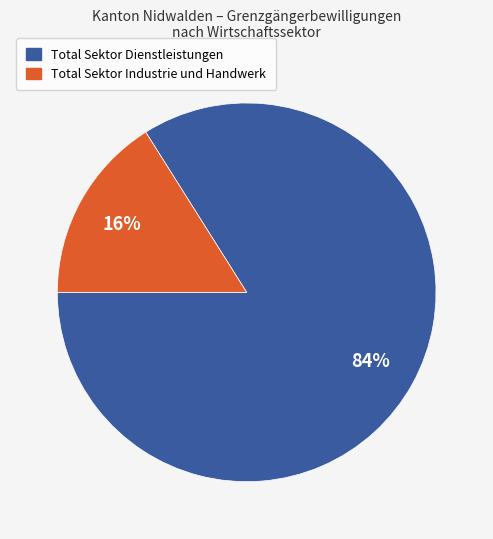

Which category has the biggest portion of the pie?

Total Sektor Dienstleistungen